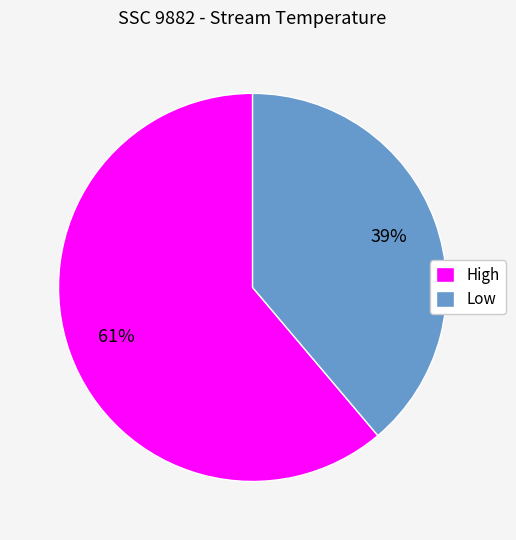

To the nearest percent, what is the difference between the largest and smallest slice percentages?

22%